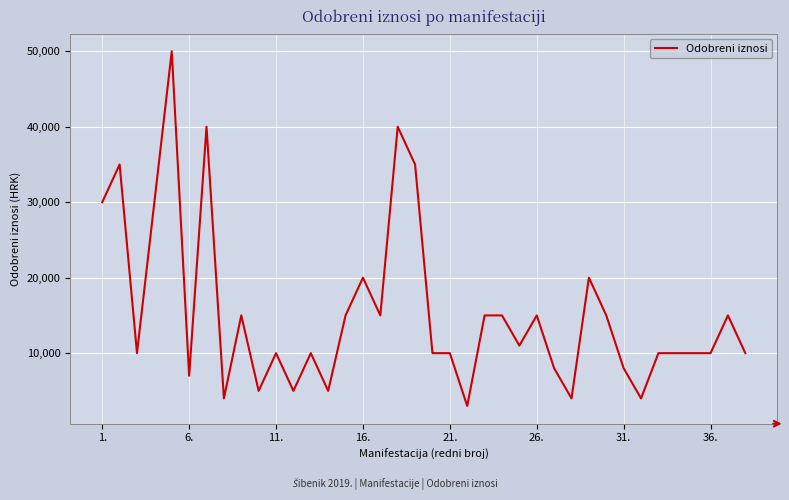

What is the maximum value shown in the chart?

50000